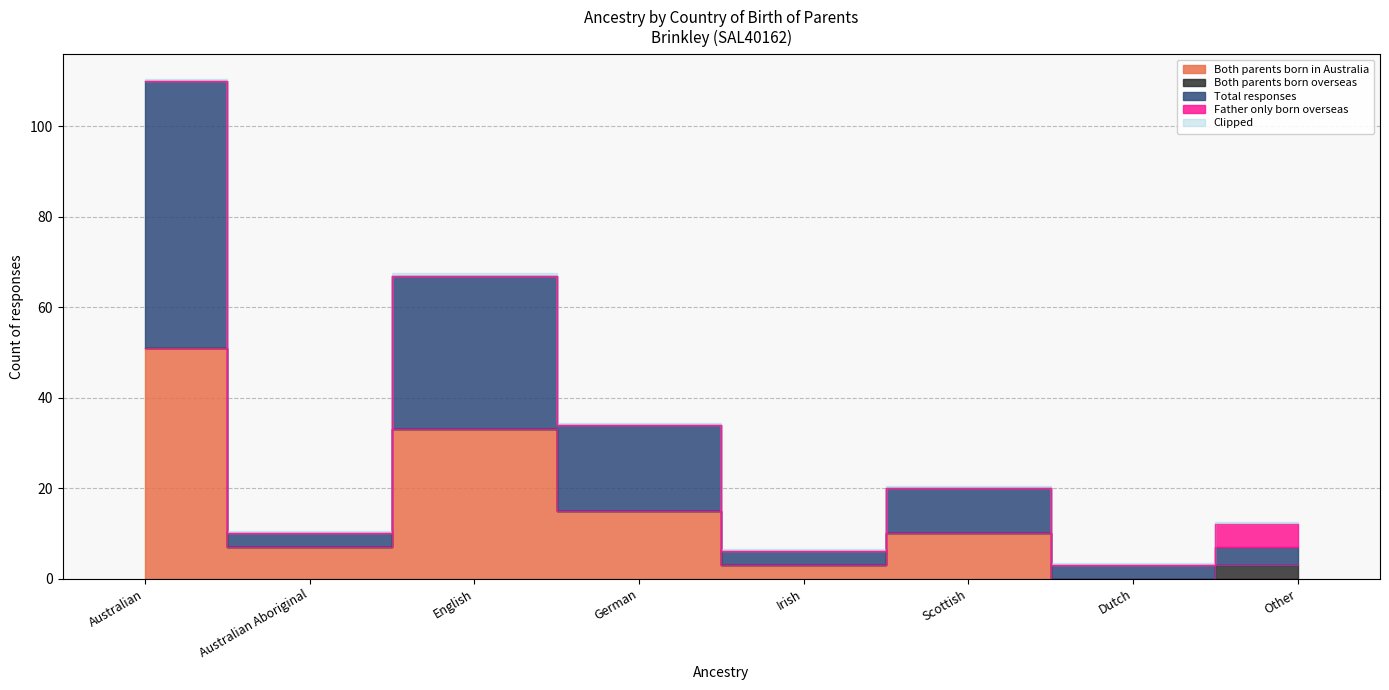

What is the value of the Total responses point at the 1st from the left?

110